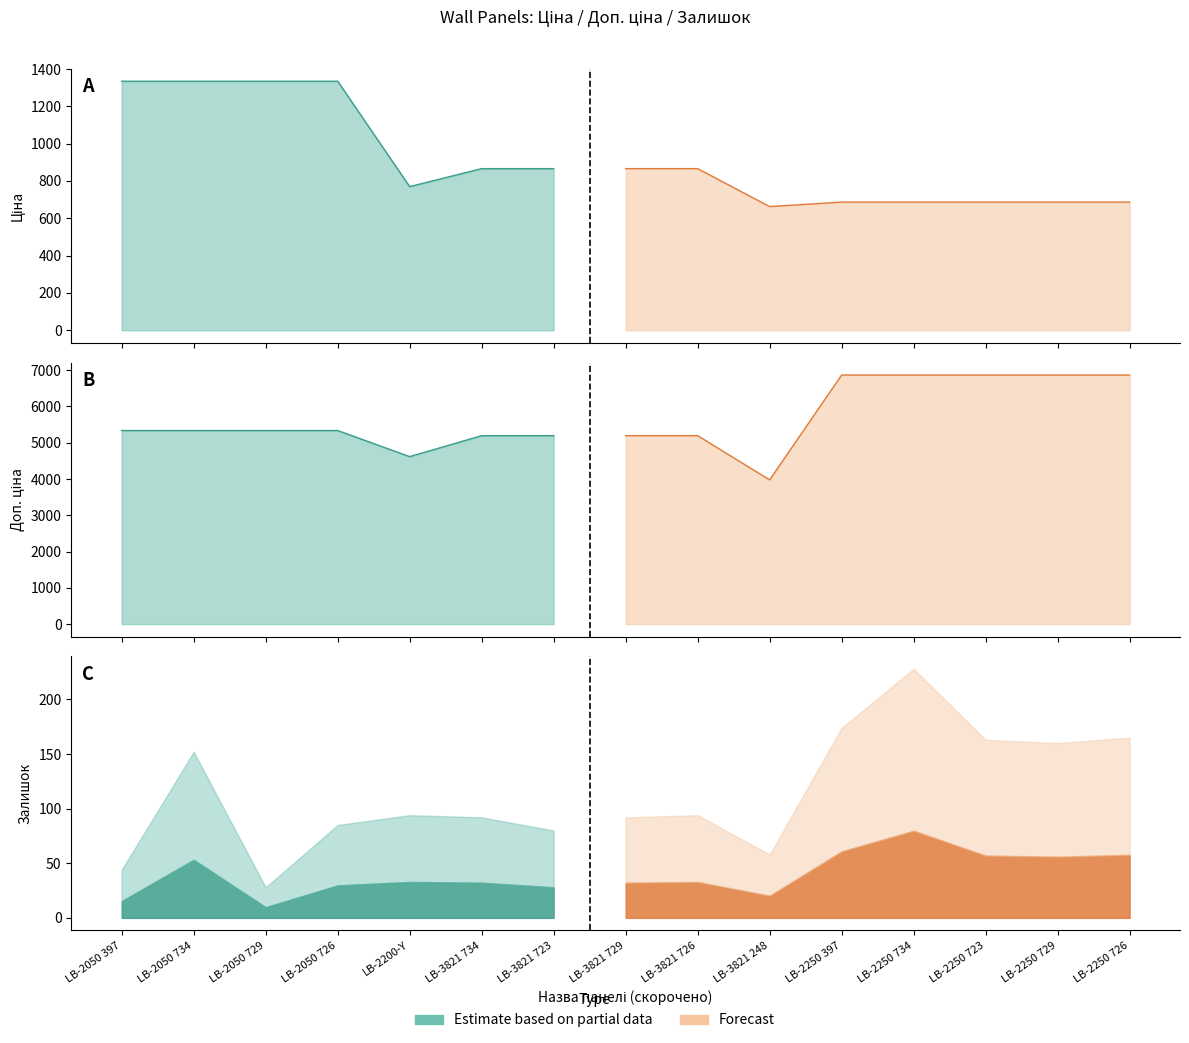

At how many categories does at least one series exceed 2692?

15